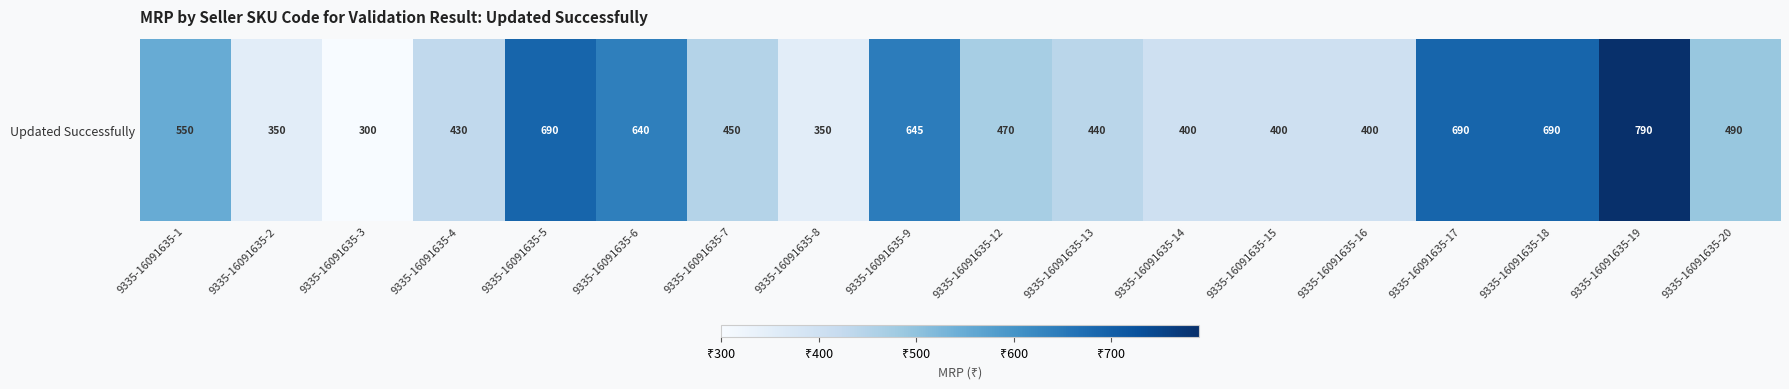

What is the difference between the second highest and second lowest values?

340